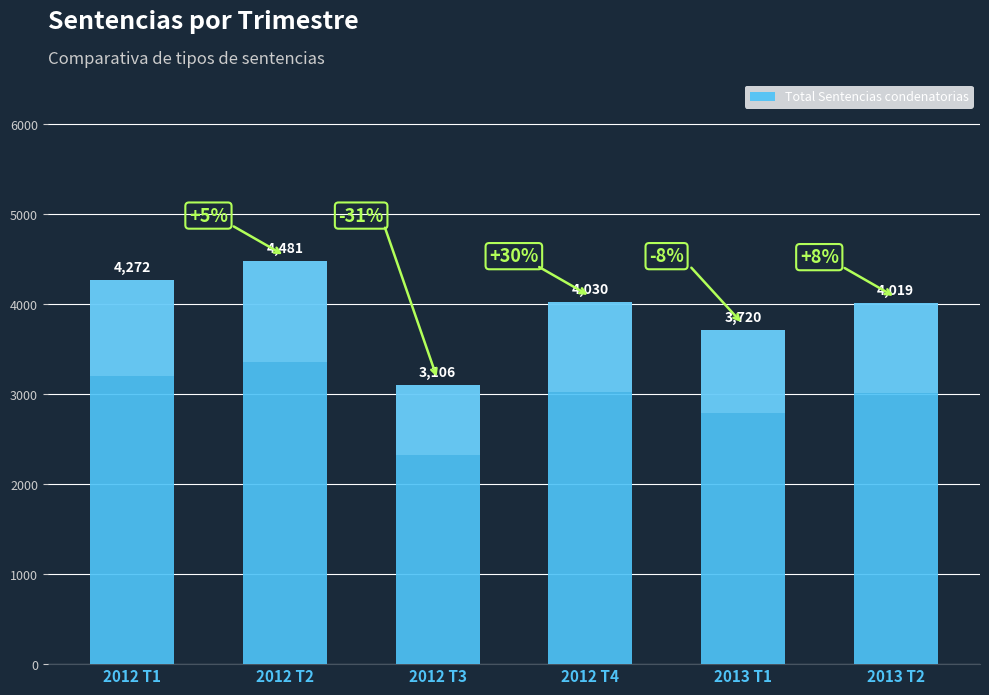

How many data points are less than 4030?

3